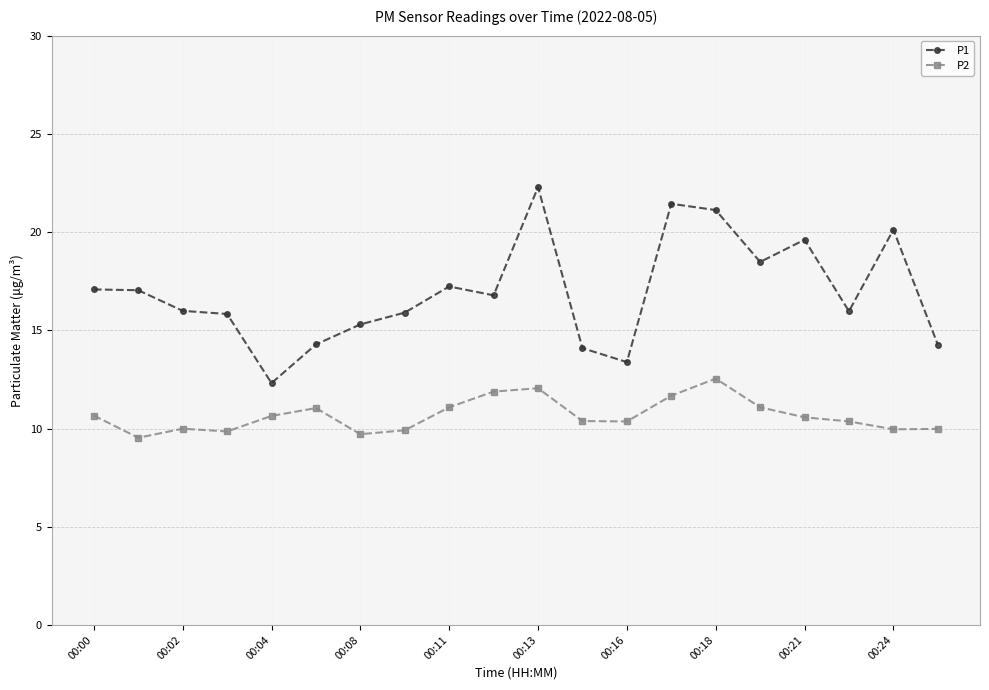

True or false: P1 and P2 intersect in this chart.

False